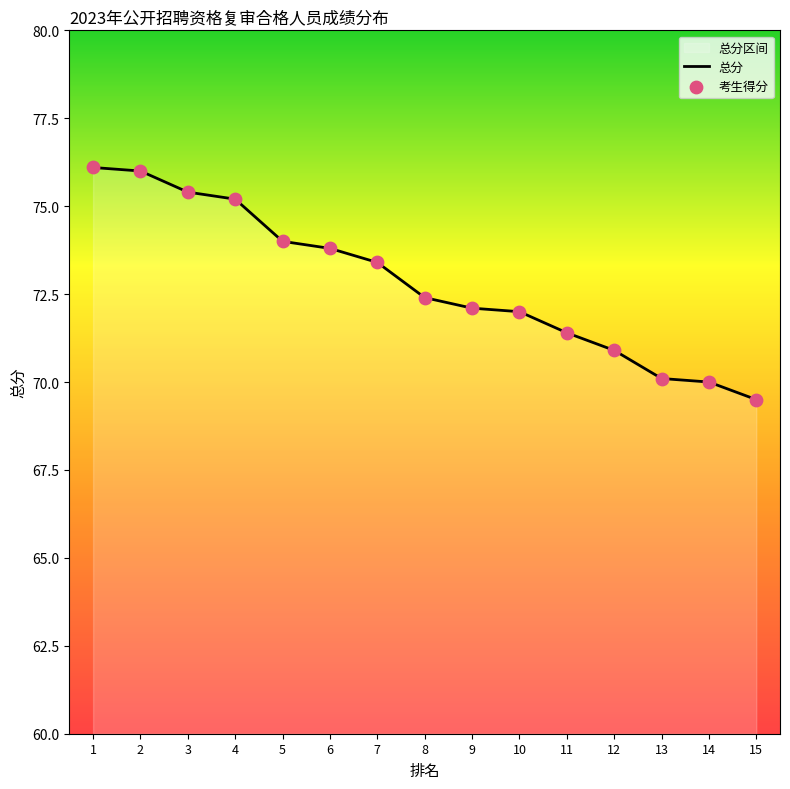

Which series reaches the maximum Y coordinate?

总分